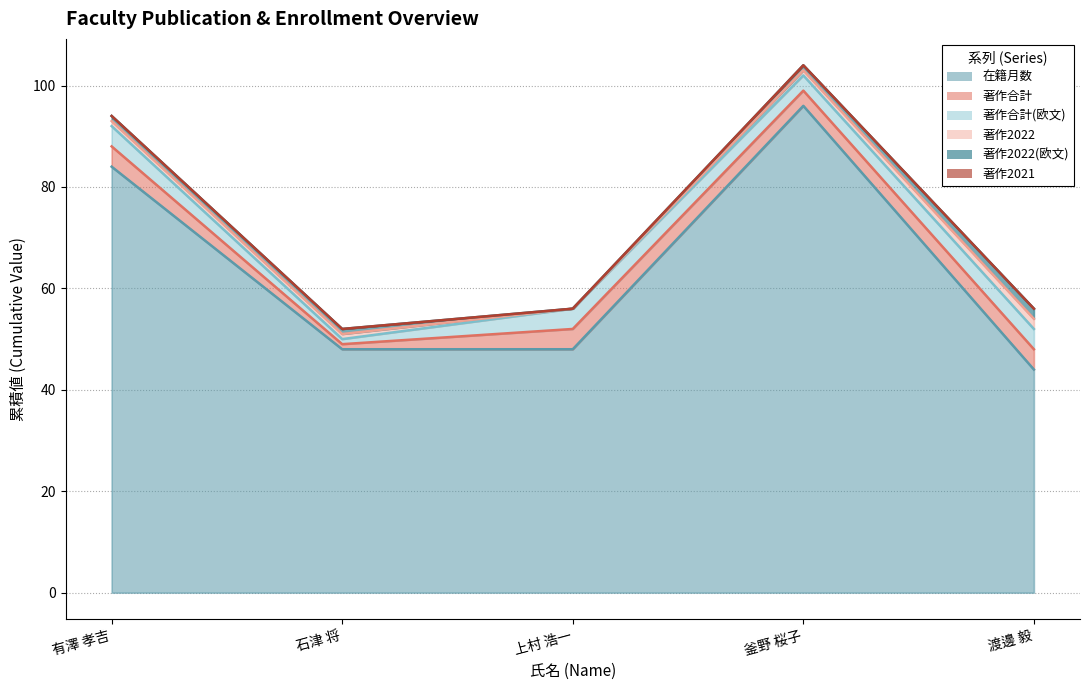

Where is 著作2022 nearest to the value 1?

有澤 孝吉